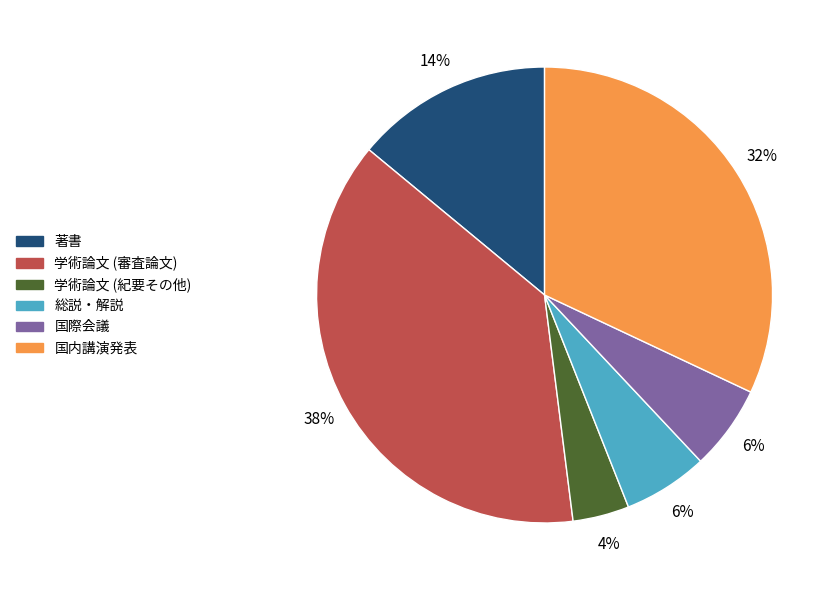

Which has a higher value, 著書 or 学術論文 (紀要その他)?

著書